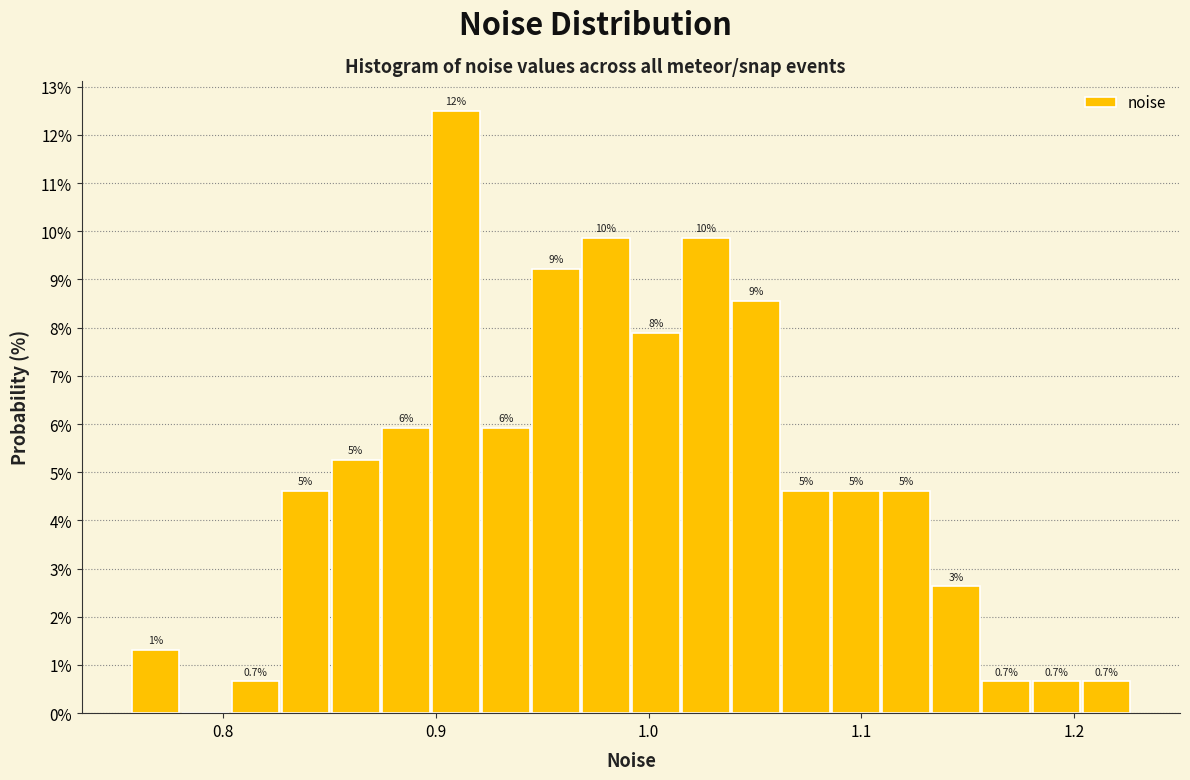

Read against the x-axis, roughly where is the centre of the tallest bar?

0.91